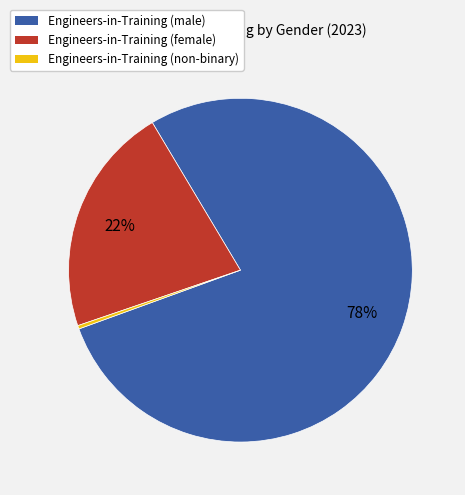

To the nearest percent, what is the difference between the largest and smallest slice percentages?

78%